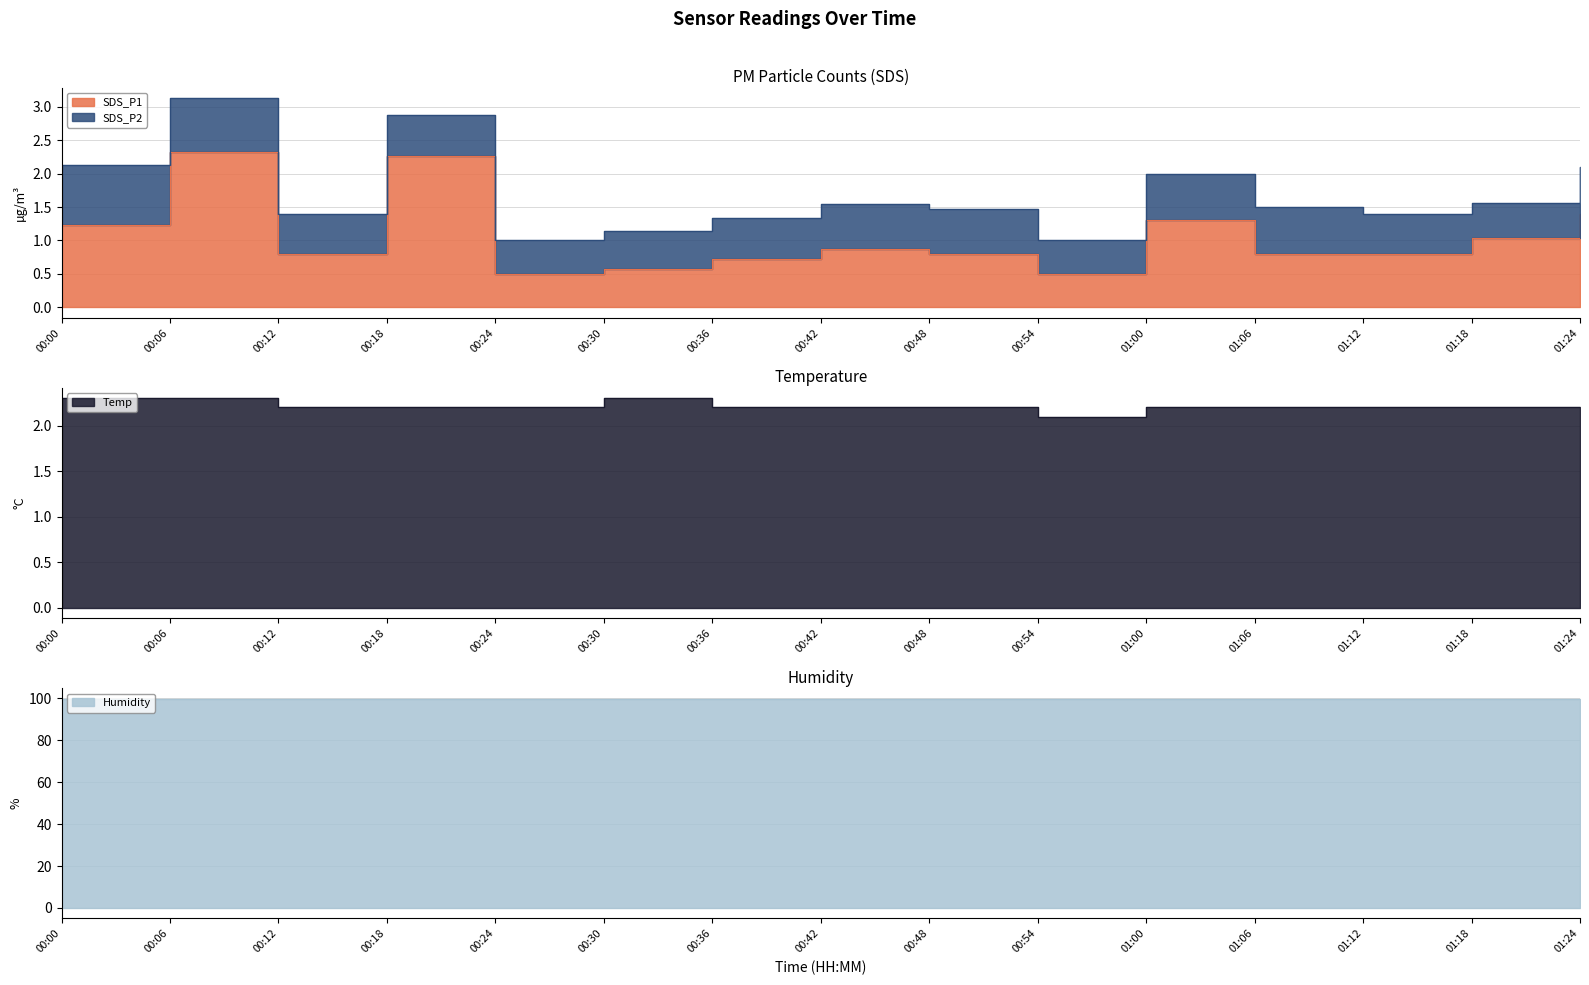

The value of SDS_P1 at 00:06 is 3.4. True or false?

False